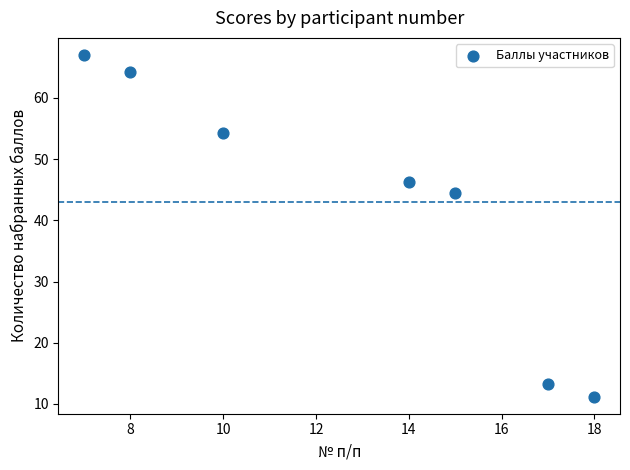

What is the range of Y values (max minus min)?

55.8